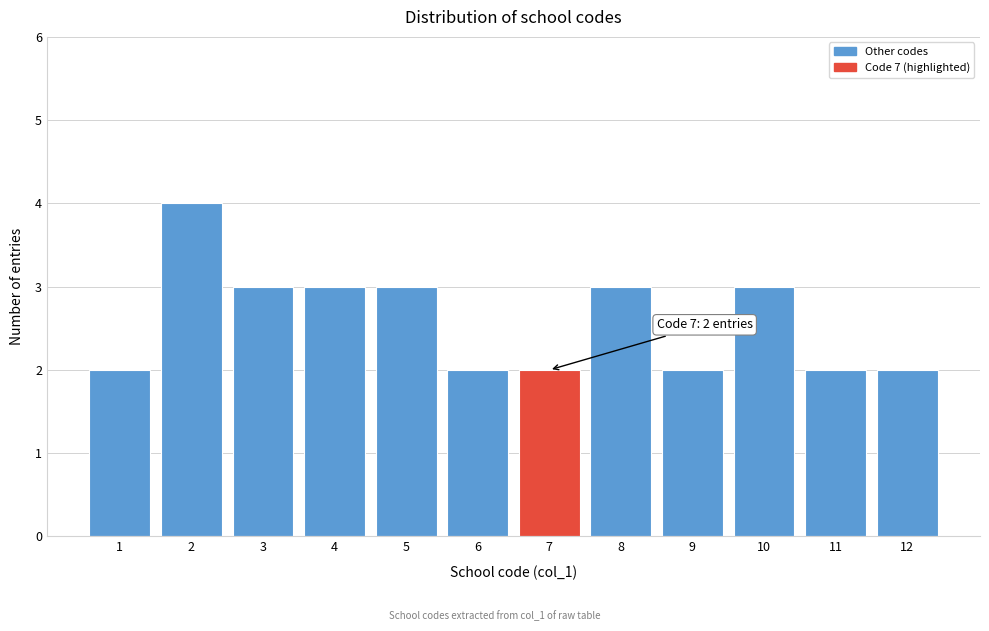

Reading left to right, list all the values displayed in this chart.

2	4	3	3	3	2	2	3	2	3	2	2